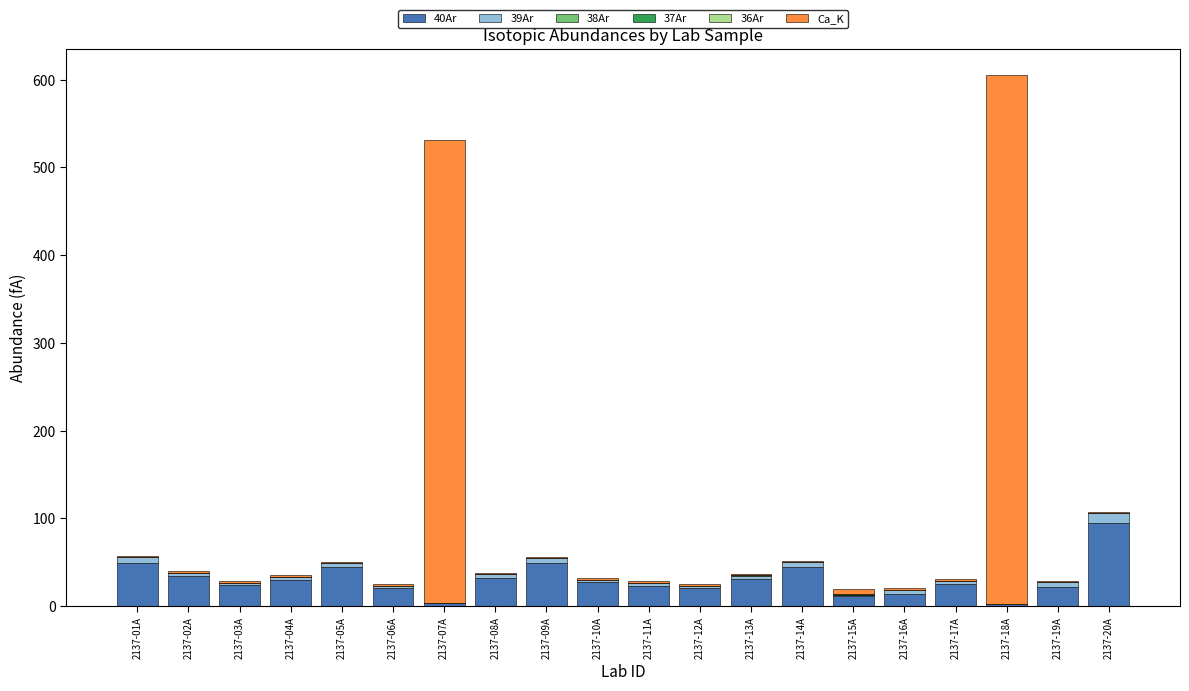

What is the sum of all 40Ar values?

602.0